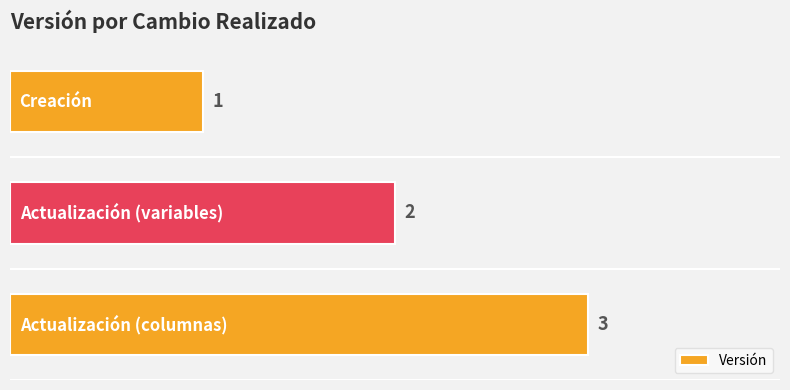

How many values are below 2?

1